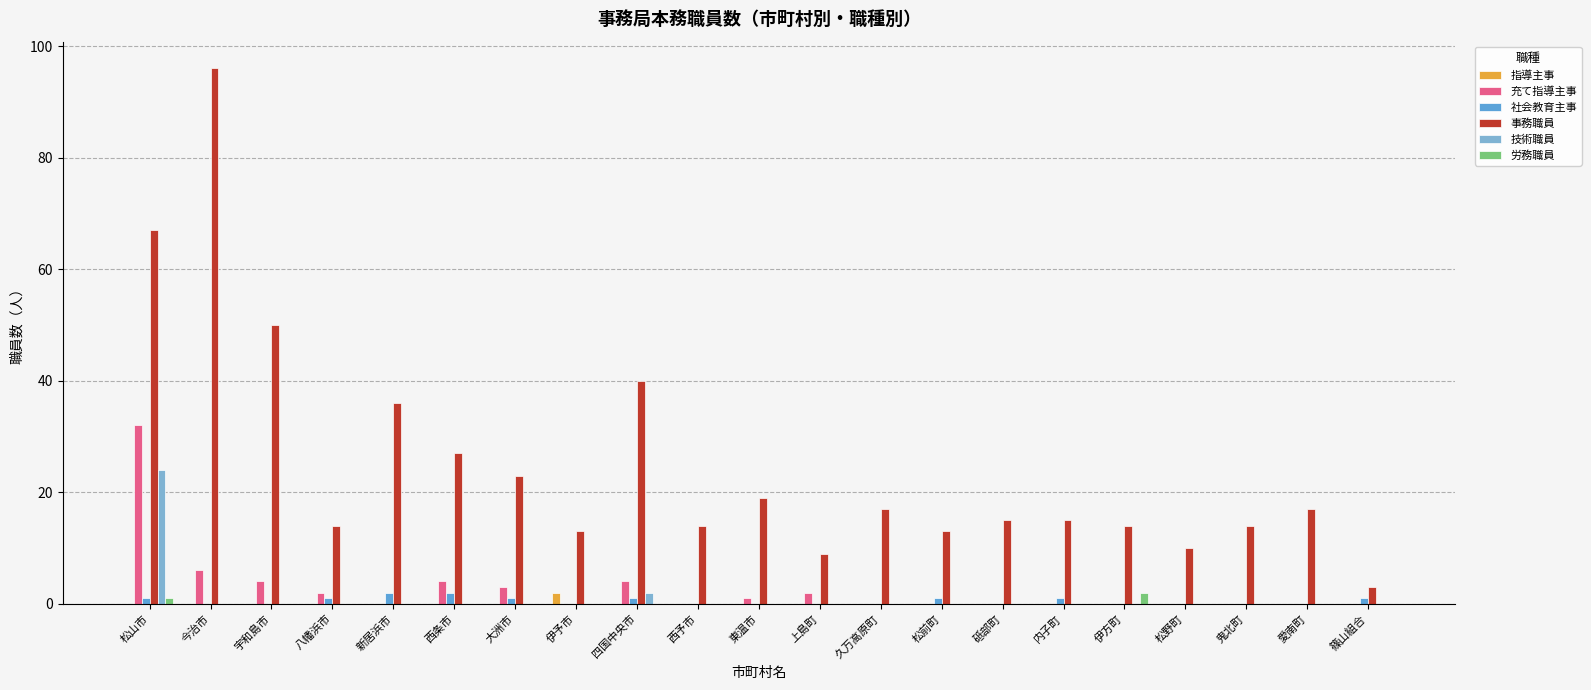

Count the 社会教育主事 values in the range 0 to 1.

19